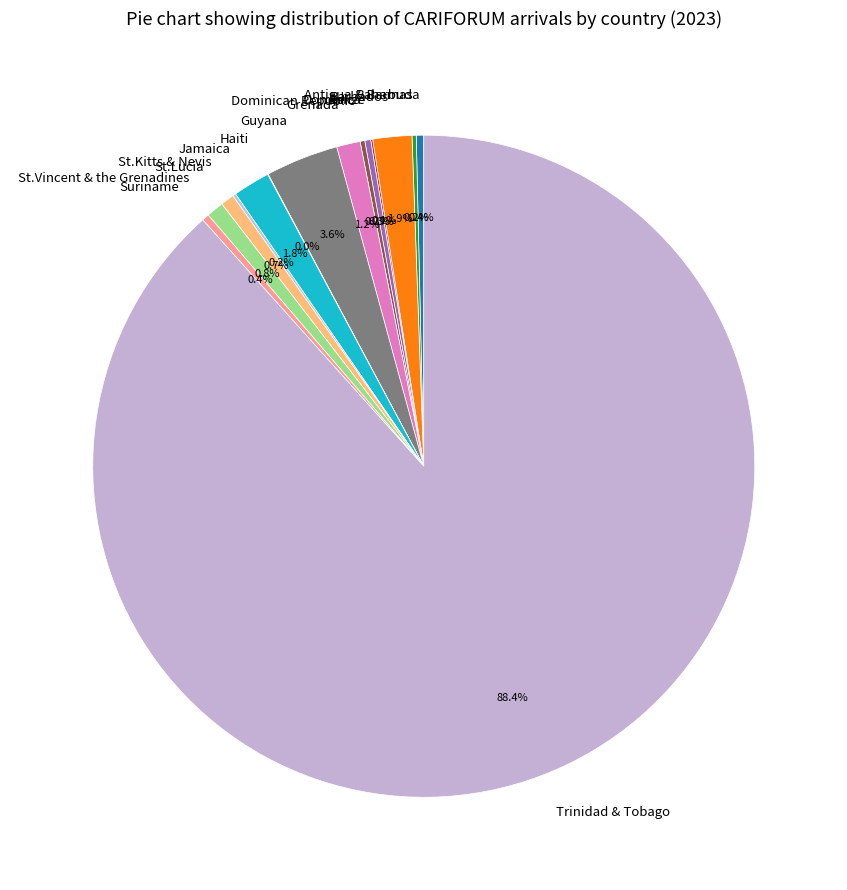

What portion of the pie excludes St.Vincent & the Grenadines?

99.2%